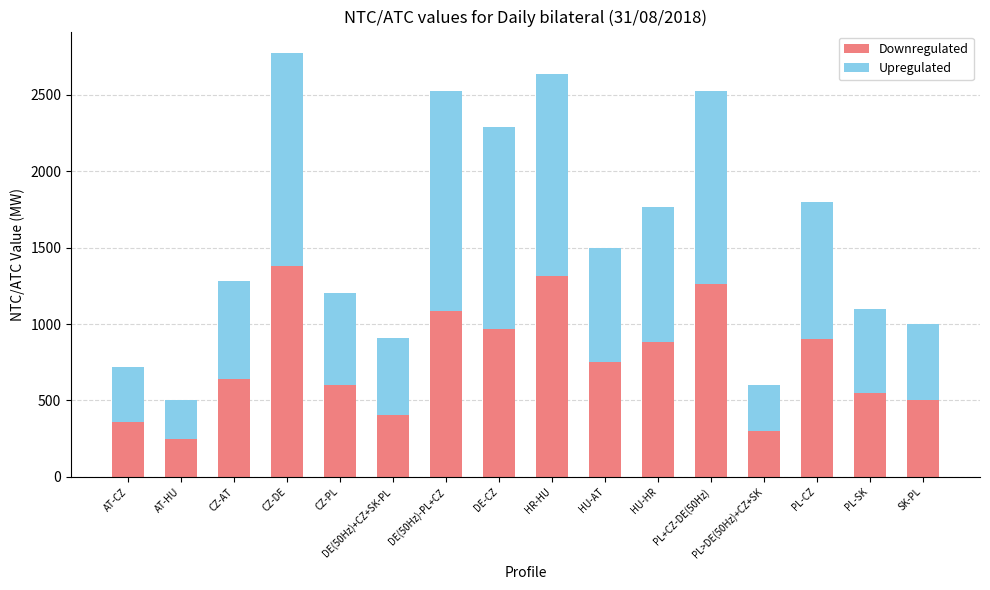

The Downregulated series shows 1087 at DE(50Hz)-PL+CZ. True or false?

True